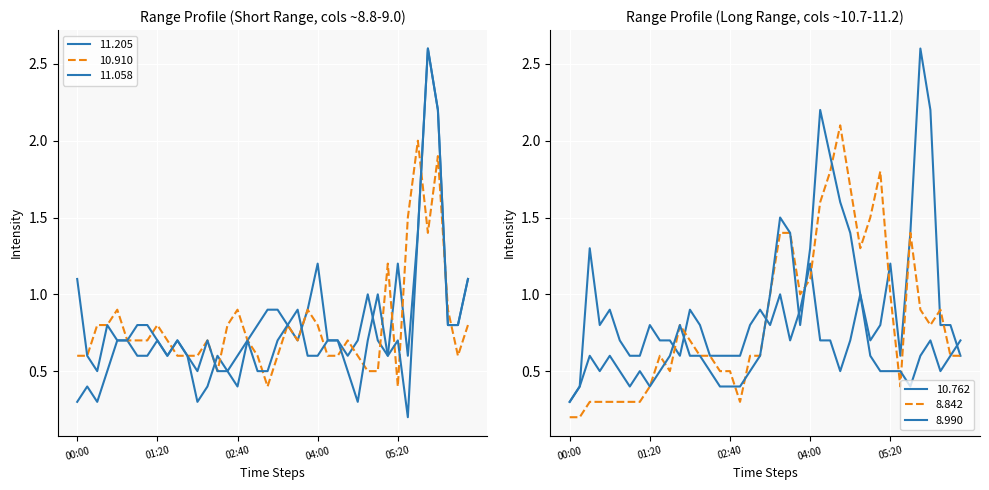

What is the sum of all 8.842 values?

33.2